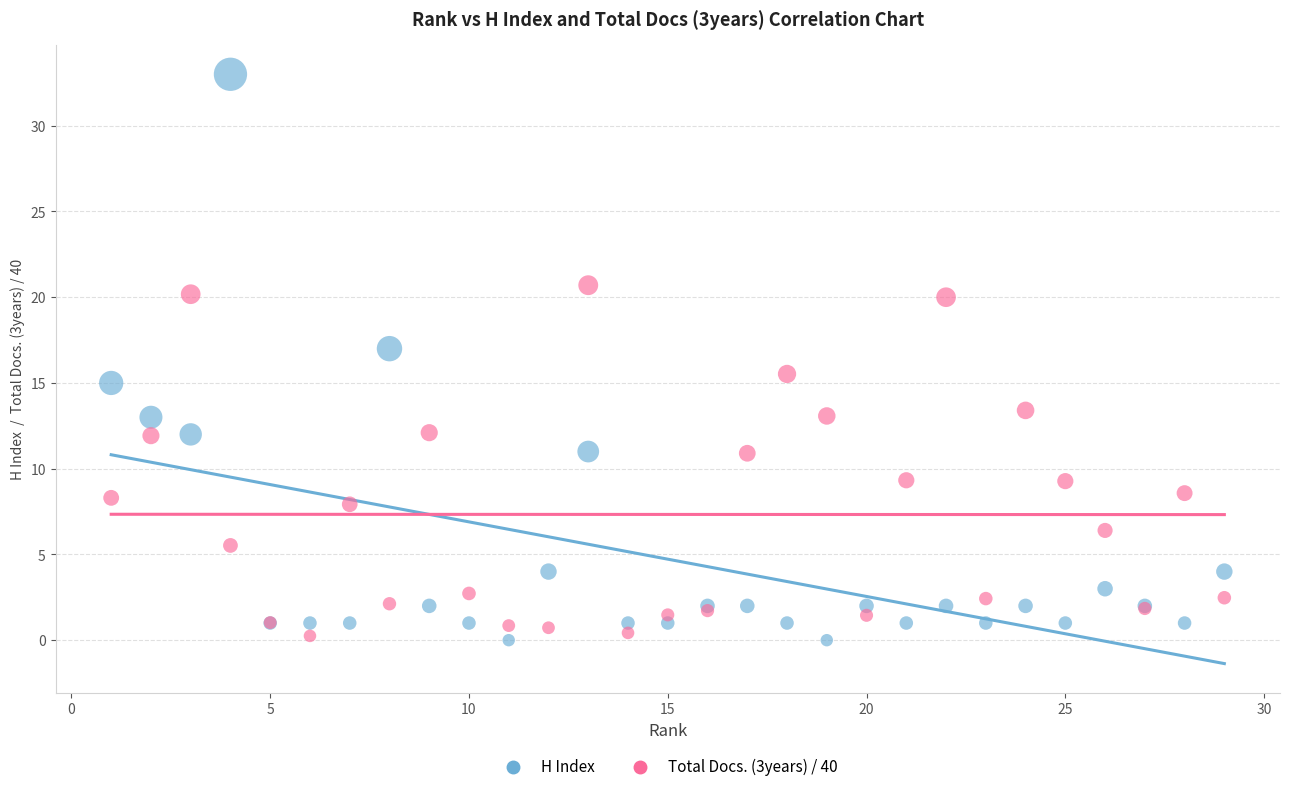

Which series has the largest Y range (max minus min)?

H Index